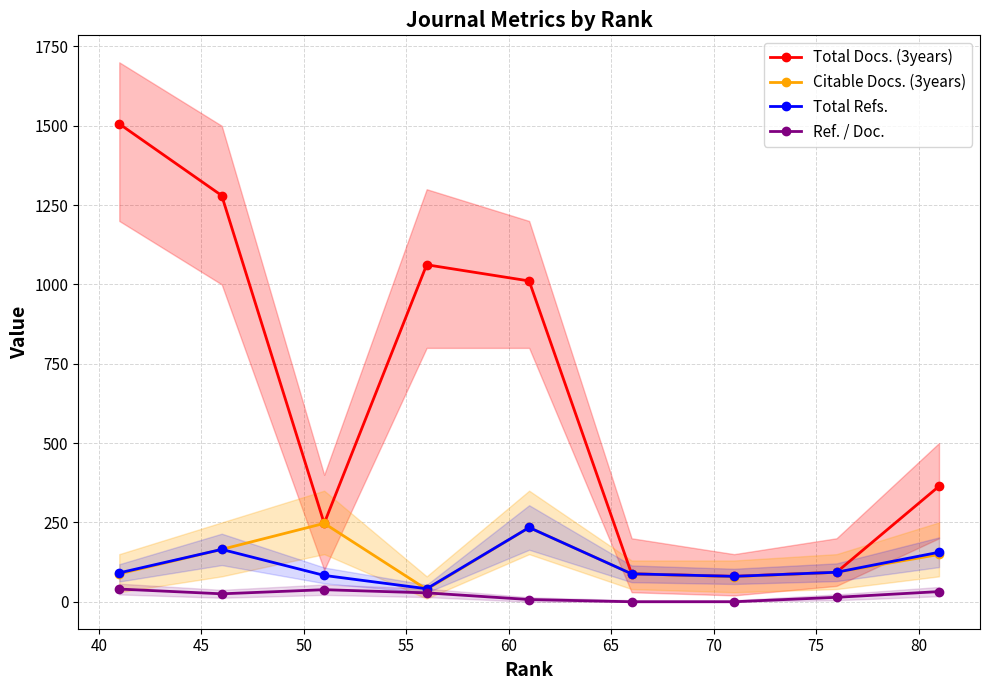

True or false: Citable Docs. (3years) and Total Docs. (3years) intersect in this chart.

False